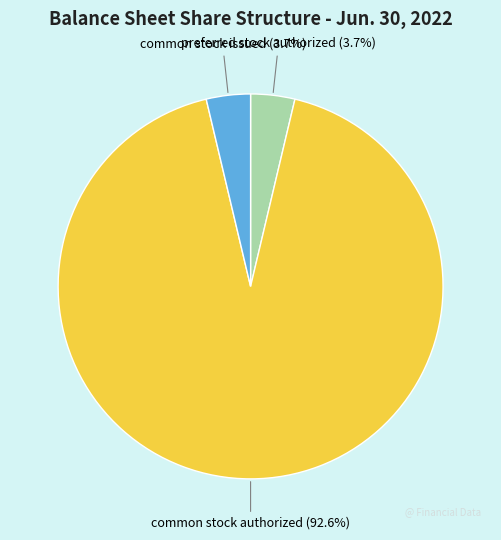

The preferred stock authorized slice represents 4% of the pie. True or false?

True